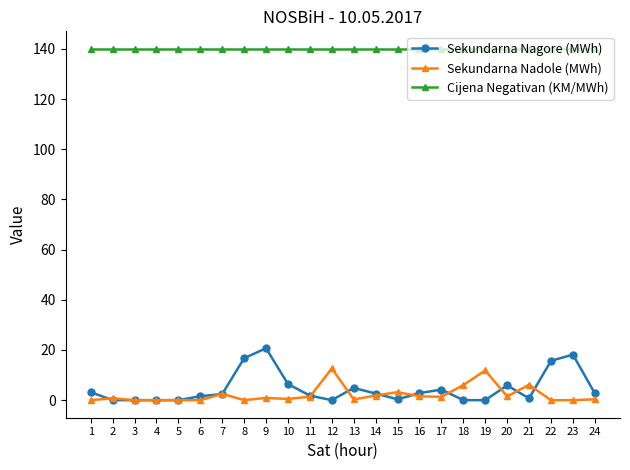

Rank the series by their maximum value, from lowest to highest.

Sekundarna Nadole (MWh), Sekundarna Nagore (MWh), Cijena Negativan (KM/MWh)